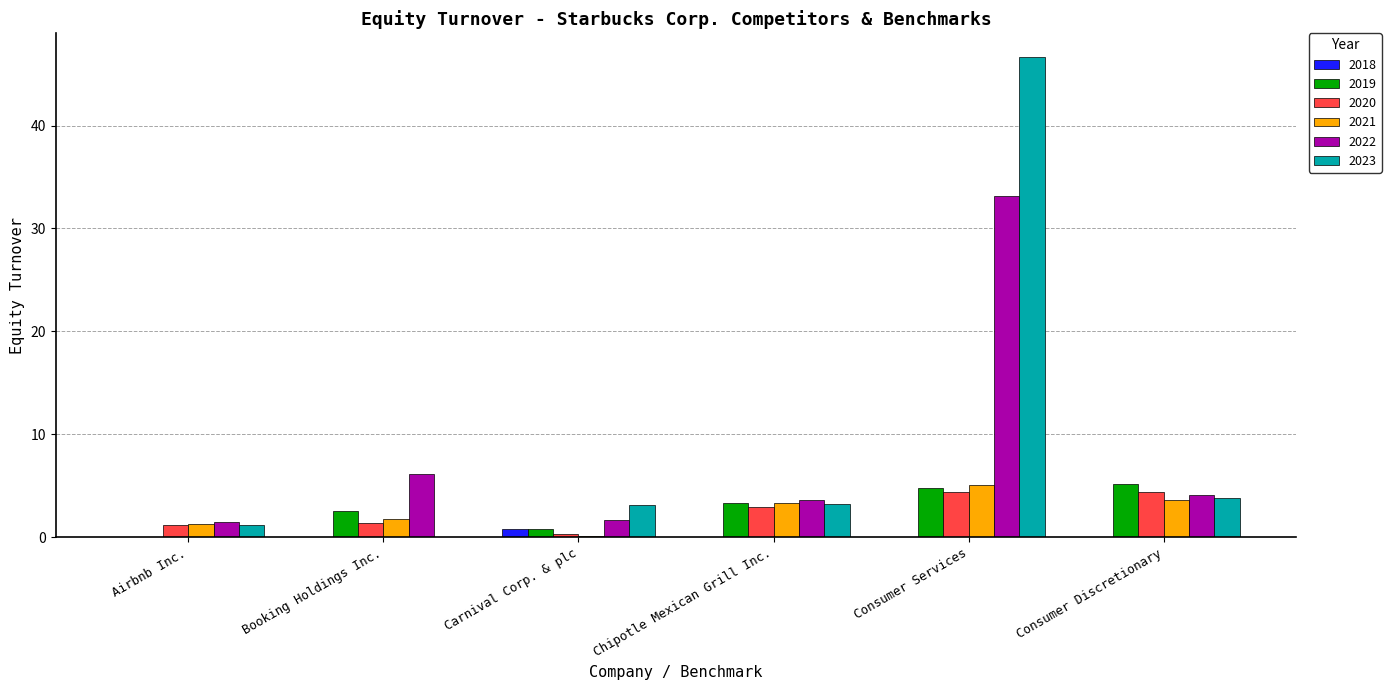

At which category does the chart reach its peak across all series?

Consumer Services